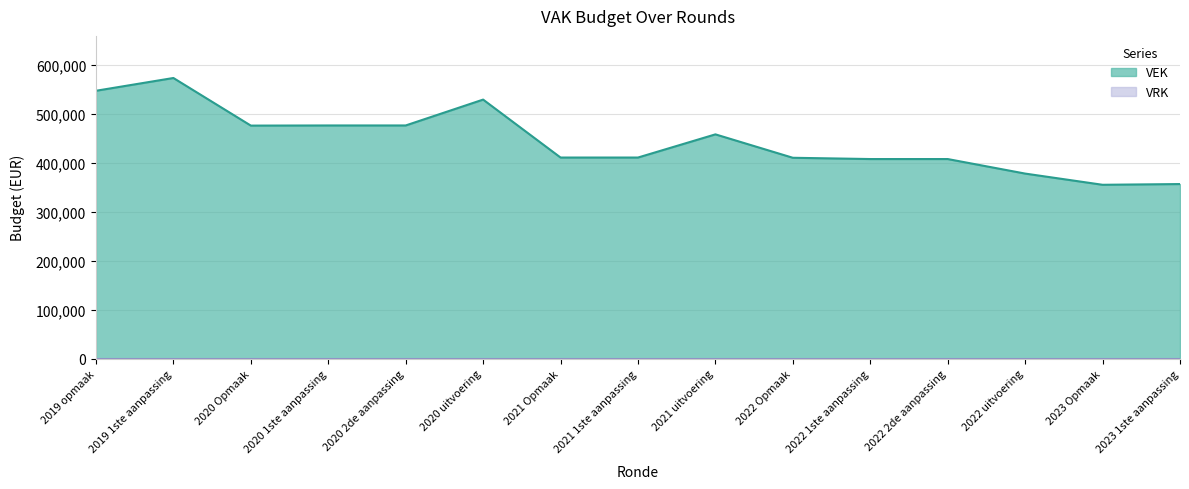

Is it true that the value at 2020 Opmaak is 476220?

True